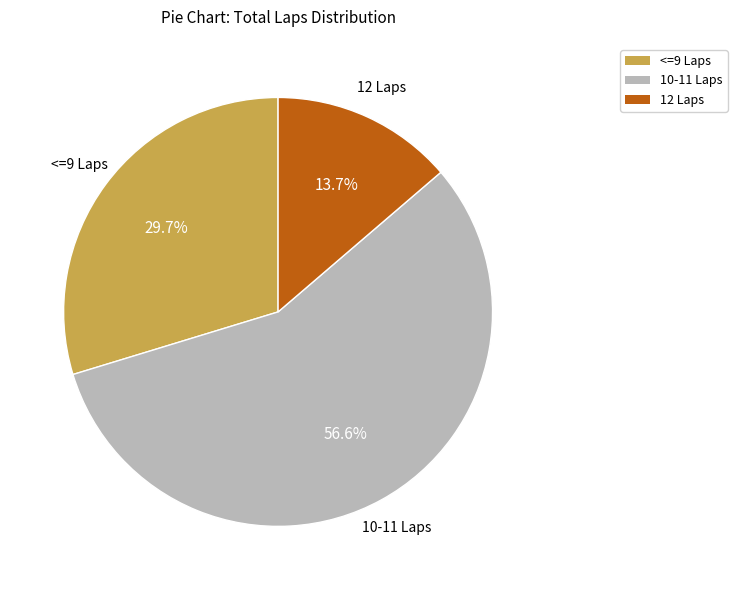

How many slices are in this pie chart?

3